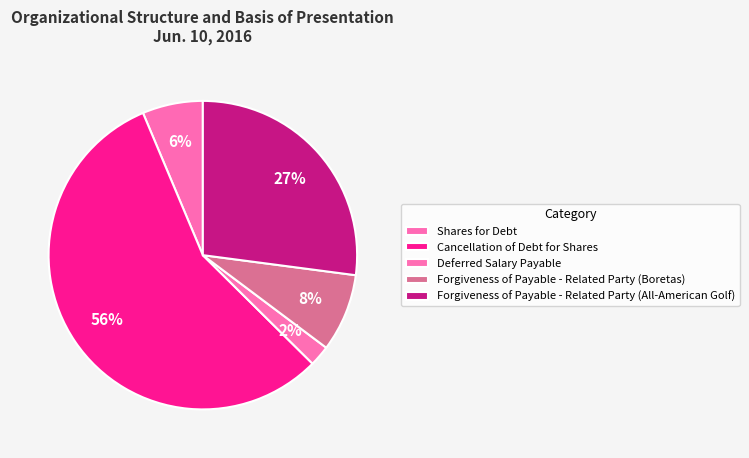

Count the number of slices in the pie.

5